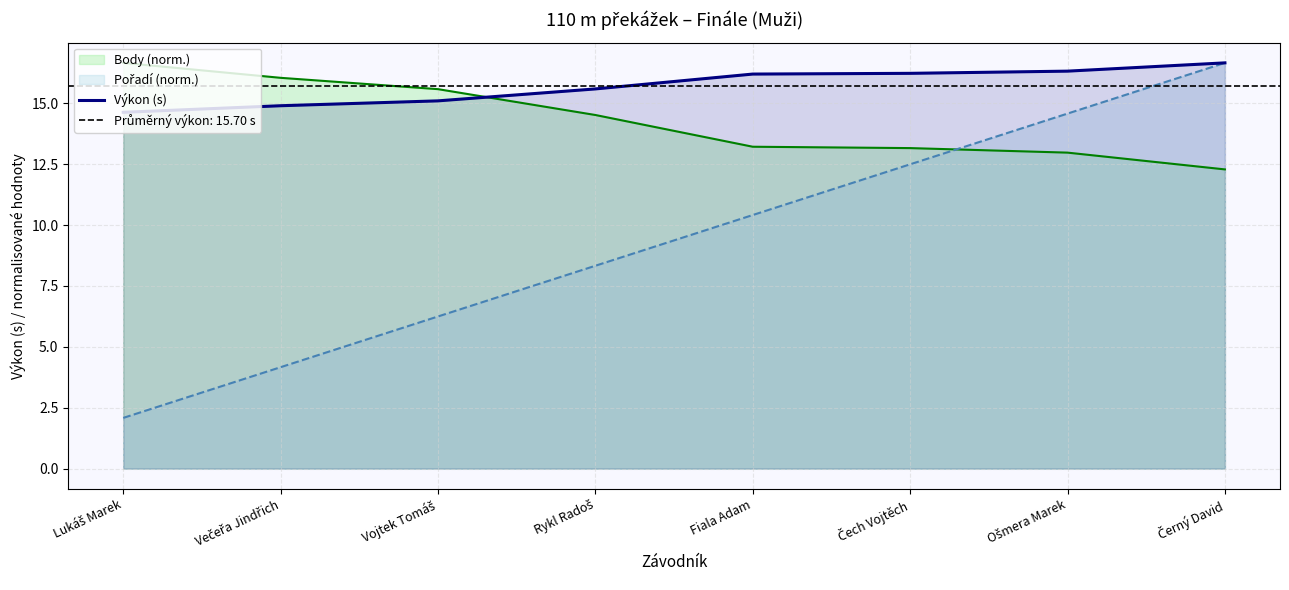

Reading left to right, what are all the values shown in this chart?

14.6	14.9	15.1	15.6	16.2	16.2	16.3	16.7